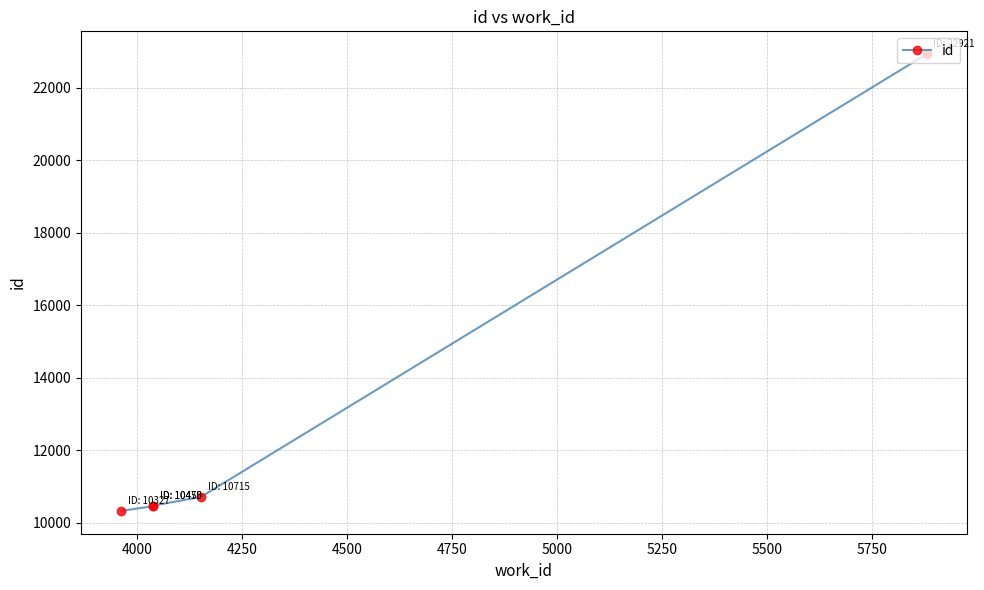

True or false: the data has more than 2 interior local peaks.

False